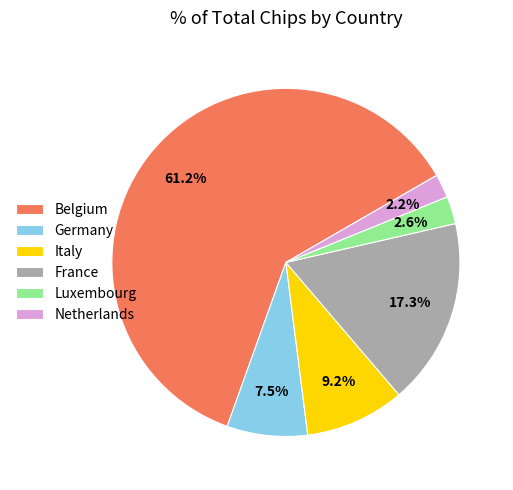

What portion of the pie excludes Germany?

92.5%